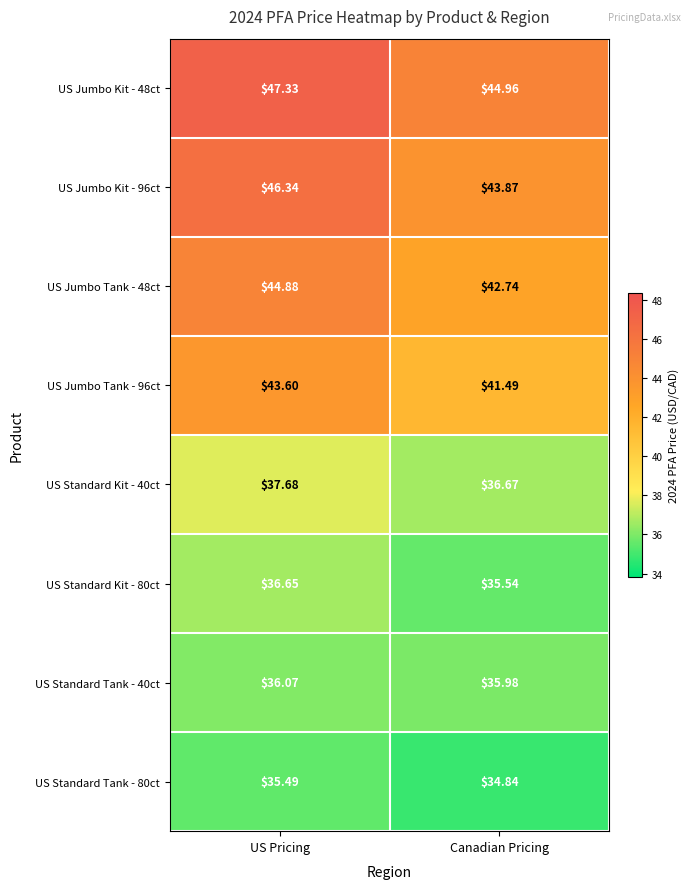

Where does the US Standard Tank - 40ct series first go above 36?

US Pricing